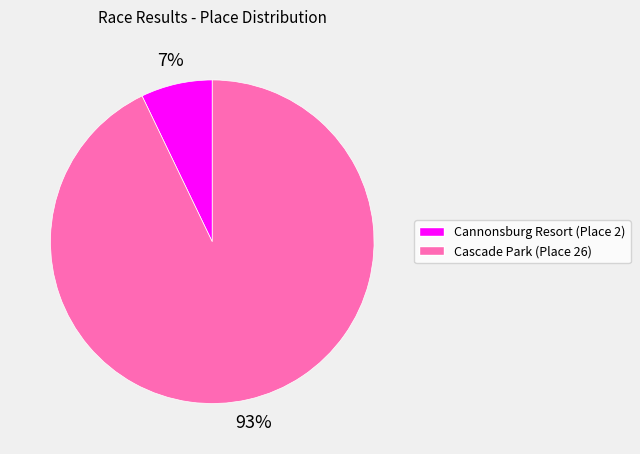

True or false: Cascade Park (Place 26) accounts for 93% of the total.

True